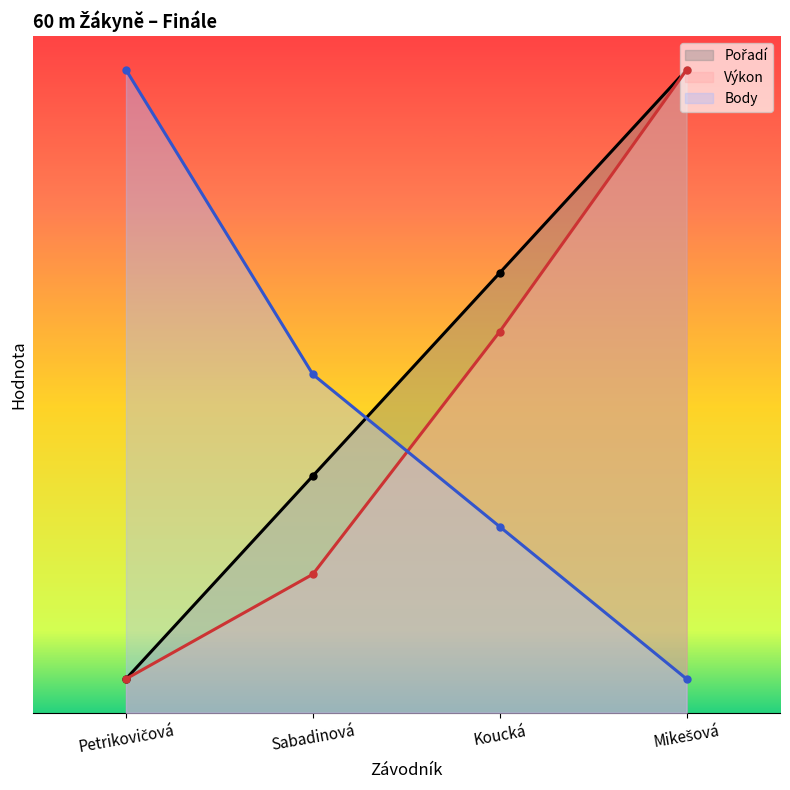

Rank the categories by Pořadí value from lowest to highest.

Petrikovičová, Sabadinová, Koucká, Mikešová